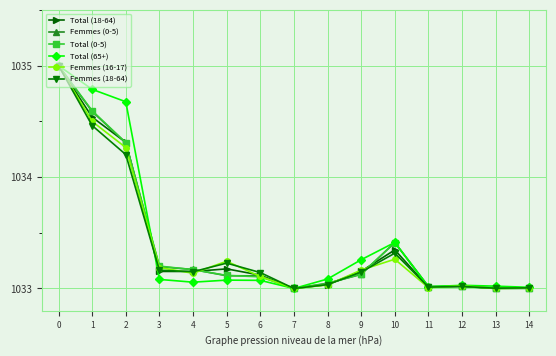

What is the average value of the Femmes (18-64) series?

1033.4